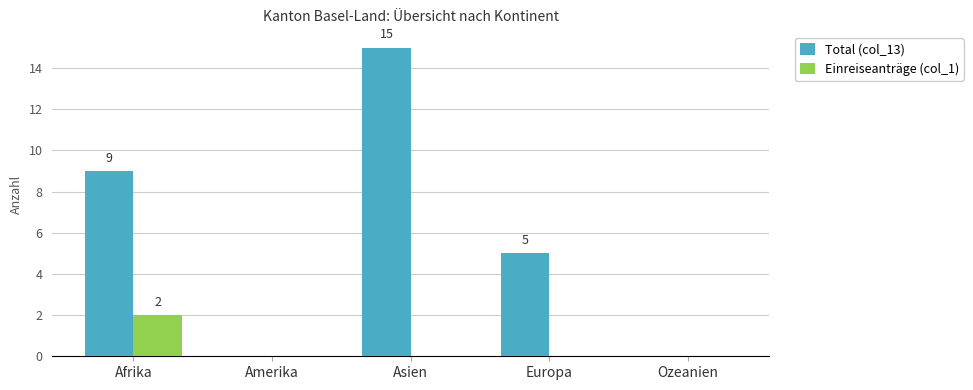

Which category has the highest value across all series?

Asien